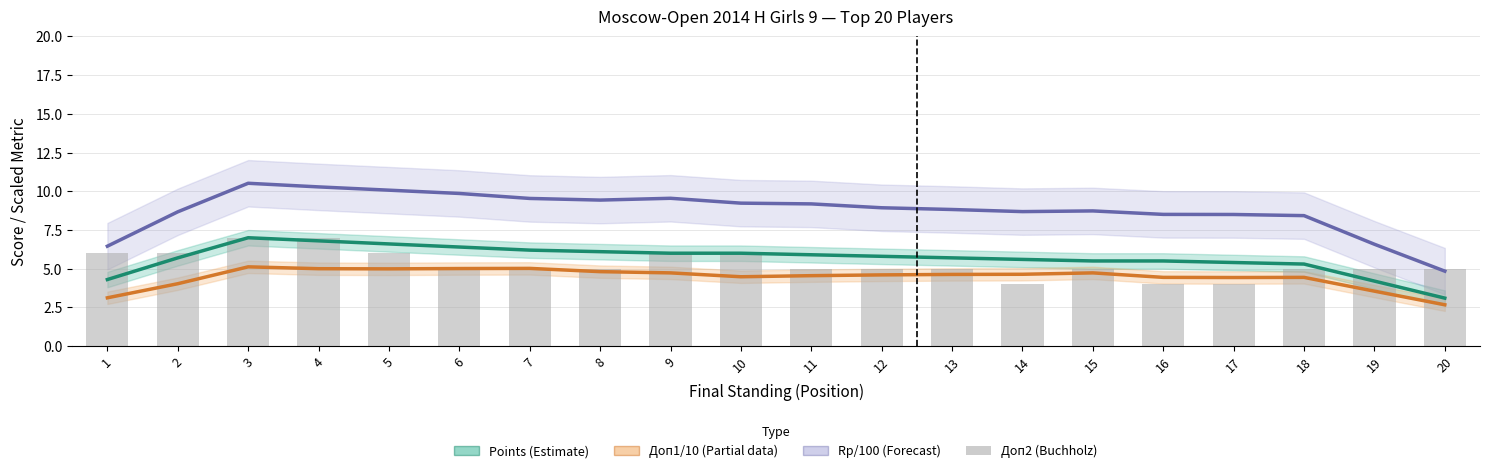

What is the value of the Доп2 (Buchholz) bar at the 11th from the left?

5.0